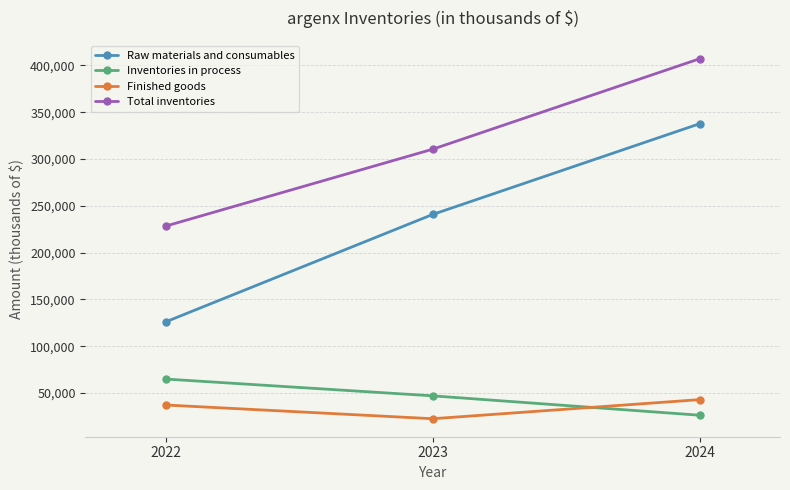

Is it true that Inventories in process equals 47074 at 2023?

True